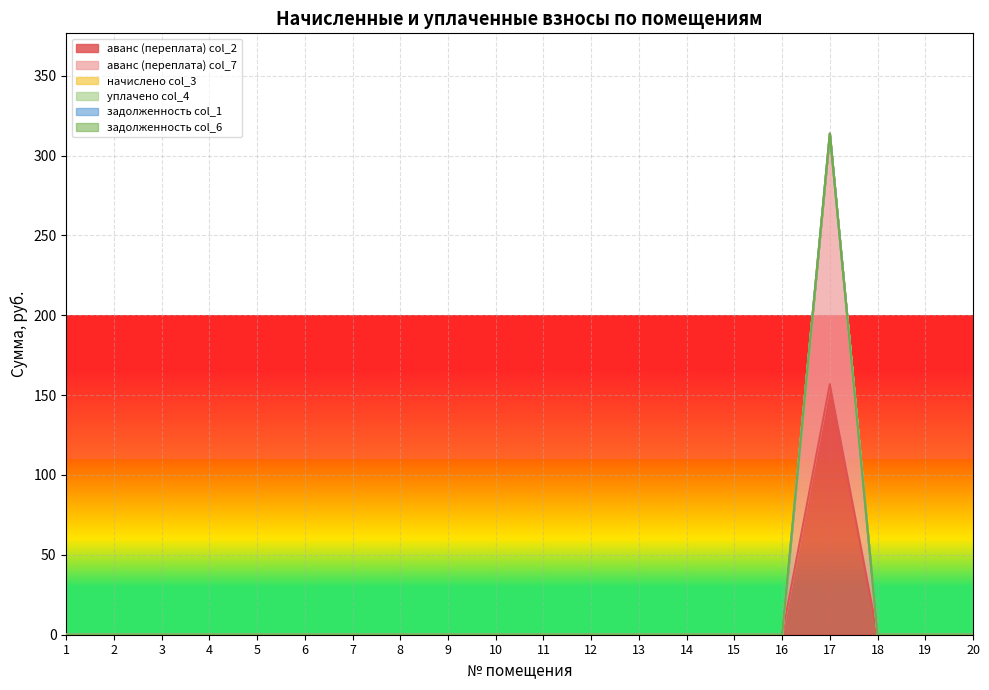

Does the chart display data point markers on the line(s)?

No